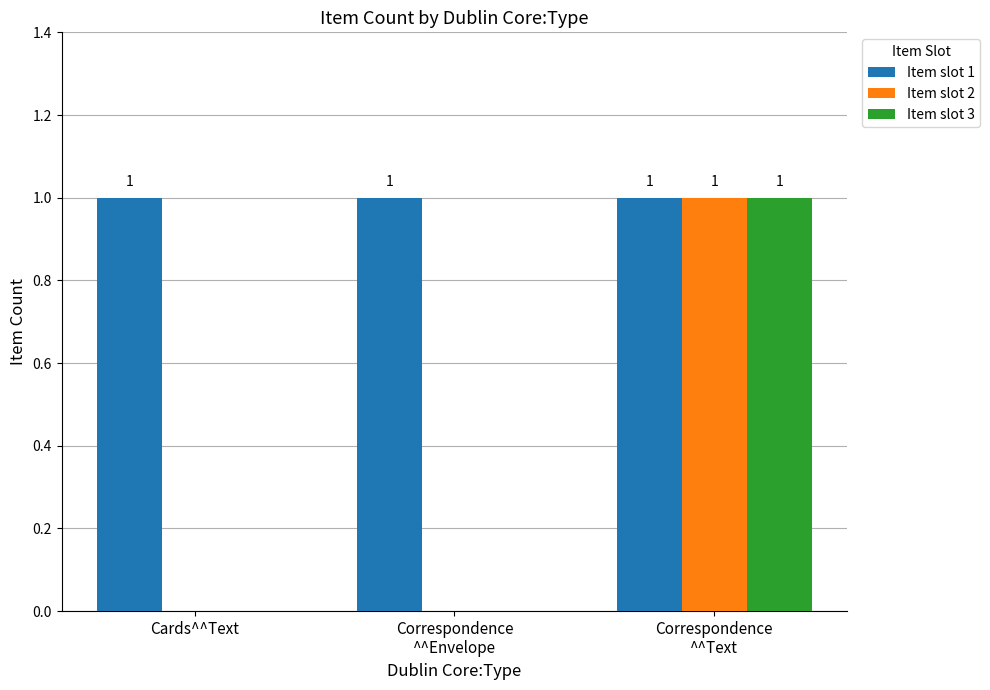

Is it true that Item slot 2 equals 0 at Cards^^Text?

True